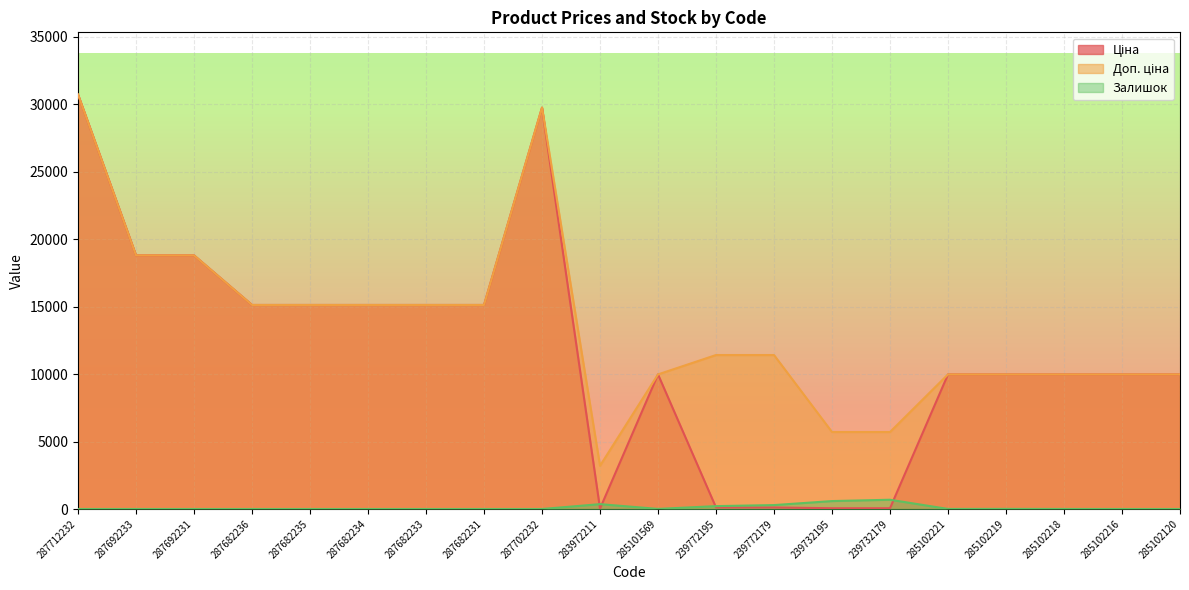

Reading left to right, extract all data points from this chart.

Ціна: 30717.1	18796.8	18796.8	15120.0	15120.0	15120.0	15120.0	15120.0	29747.2	32.0	9975.0	114.1	114.1	57.0	57.0	9975.0	9975.0	9975.0	9975.0	9975.0
Доп. ціна: 30717.1	18796.8	18796.8	15120.0	15120.0	15120.0	15120.0	15120.0	29747.2	3205.0	9975.0	11410.0	11410.0	5705.0	5705.0	9975.0	9975.0	9975.0	9975.0	9975.0
Залишок: 0.0	0.0	0.0	0.0	0.0	0.0	0.0	0.0	0.0	360.0	7.0	214.0	290.0	588.0	686.0	5.0	9.0	3.0	0.0	0.0